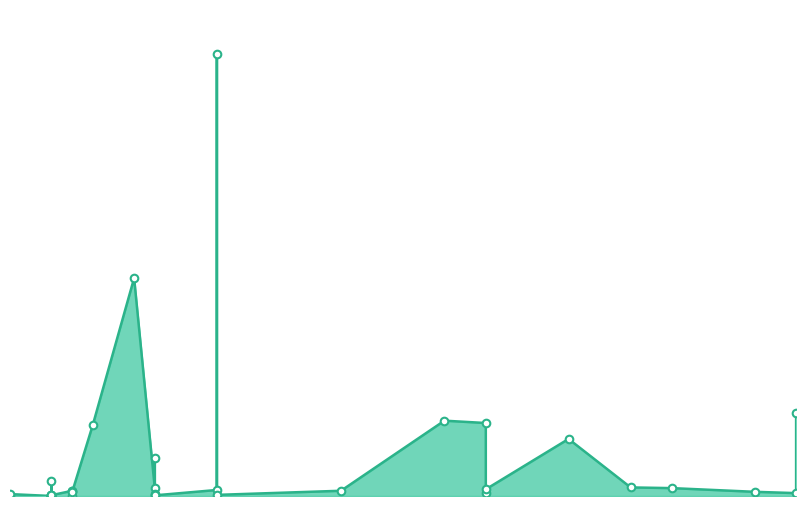

Between 2021-11-28 and 2021-12-07, which is larger?

2021-11-28